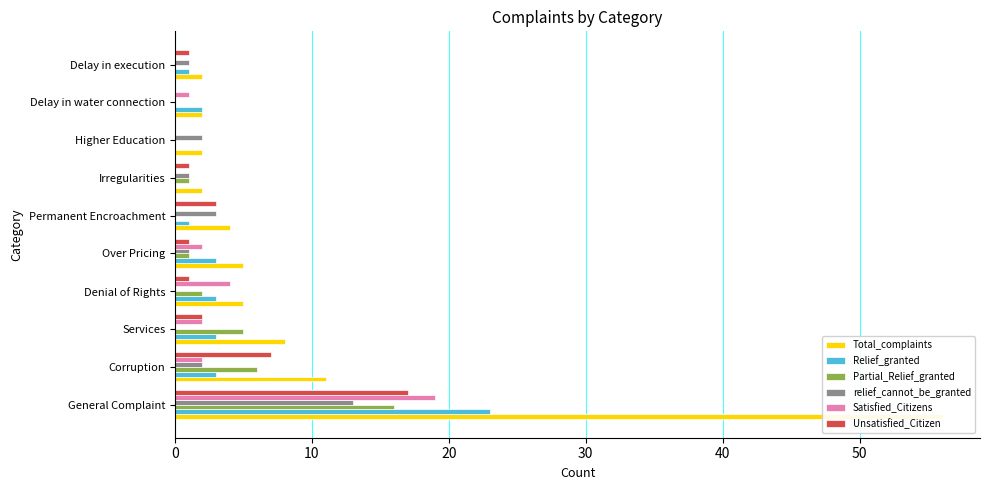

What is the maximum value shown in the chart?

56